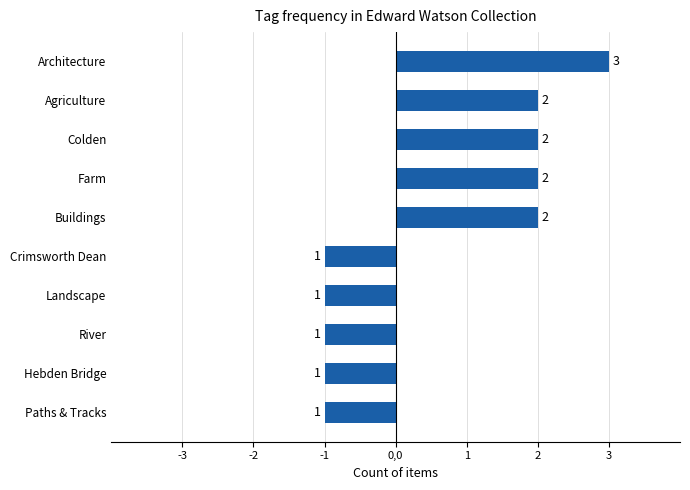

What is the difference between the second highest and second lowest values?

3